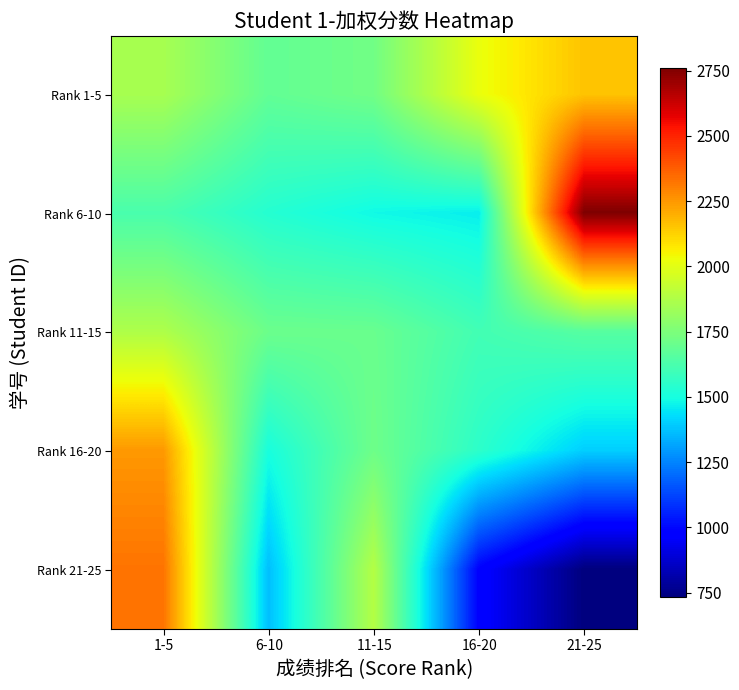

Reading right to left, what are all the values shown in this chart?

Rank 1-5: 21-25=2155.8	16-20=2020.2	11-15=1723.0	6-10=1684.2	1-5=1853.8
Rank 6-10: 21-25=2760.2	16-20=1462.8	11-15=1485.0	6-10=1535.0	1-5=1624.2
Rank 11-15: 21-25=1655.0	16-20=1606.8	11-15=1701.8	6-10=1708.0	1-5=1872.2
Rank 16-20: 21-25=1400.0	16-20=1553.5	11-15=1714.5	6-10=1504.0	1-5=2249.0
Rank 21-25: 21-25=734.0	16-20=983.8	11-15=1885.5	6-10=1369.0	1-5=2328.0